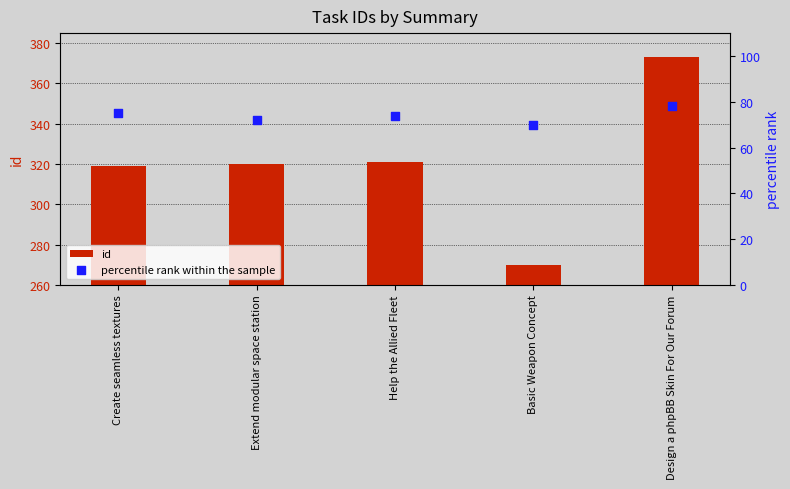

Which series has the largest total across all categories?

id